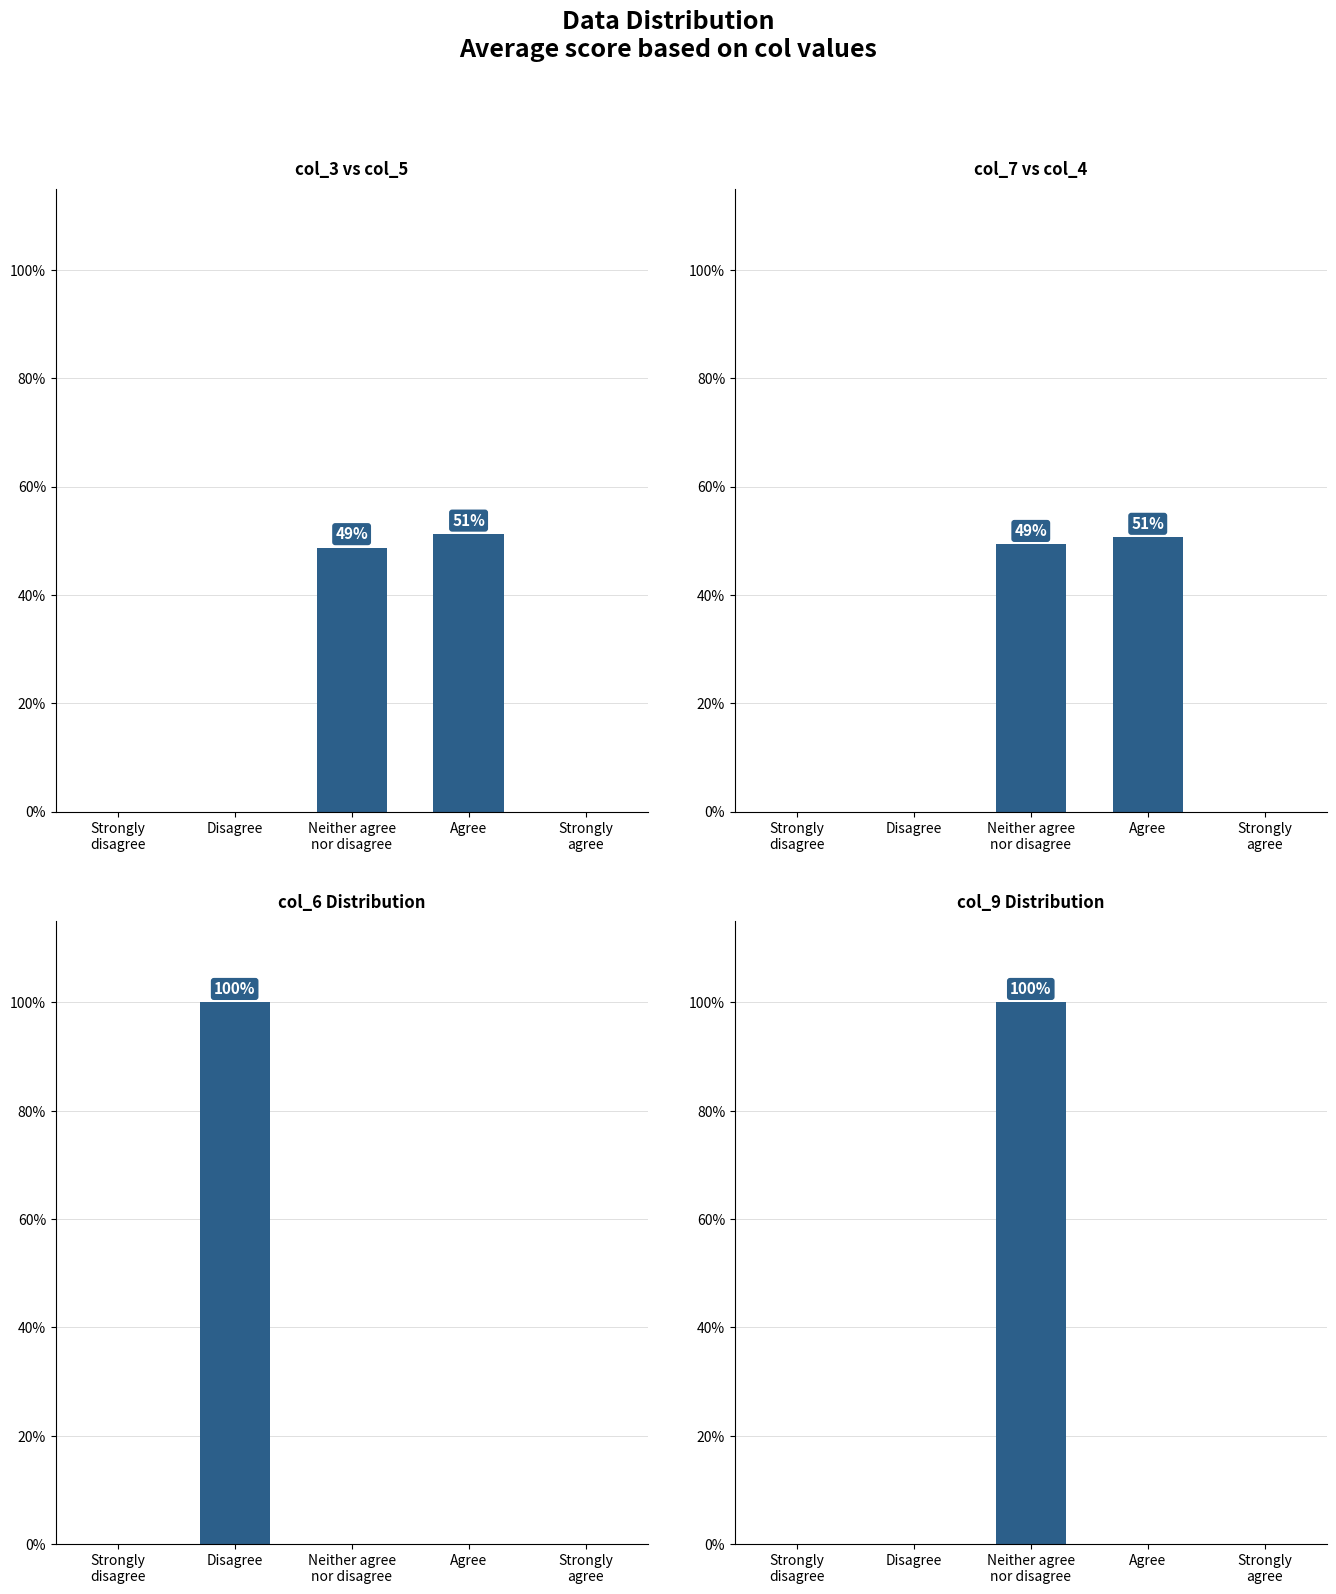

Between Neither agree
nor disagree and Agree, which series saw the biggest shift?

col_9 Distribution